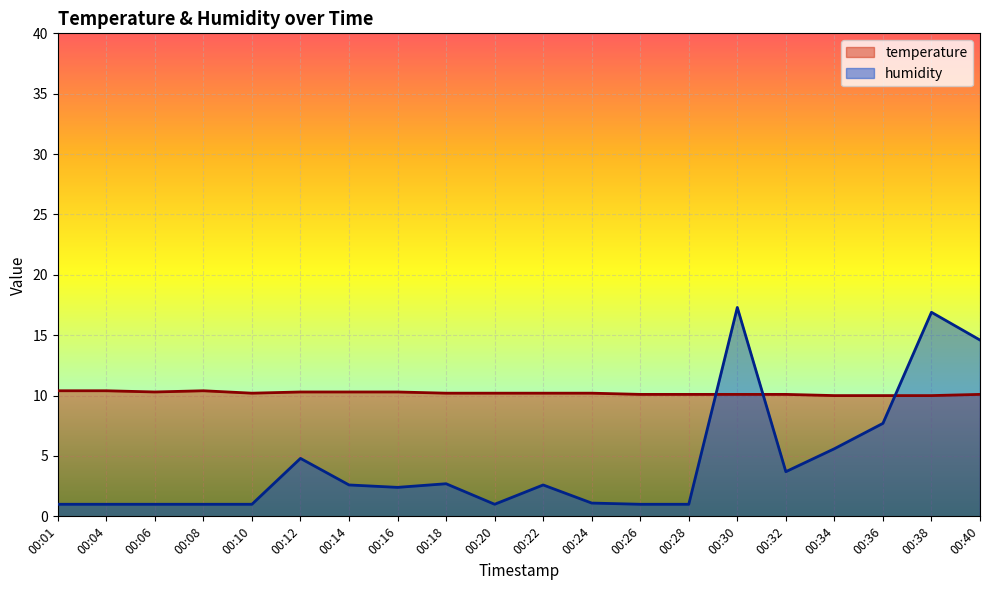

What is the spread (max minus min) of values at 00:38?

6.9